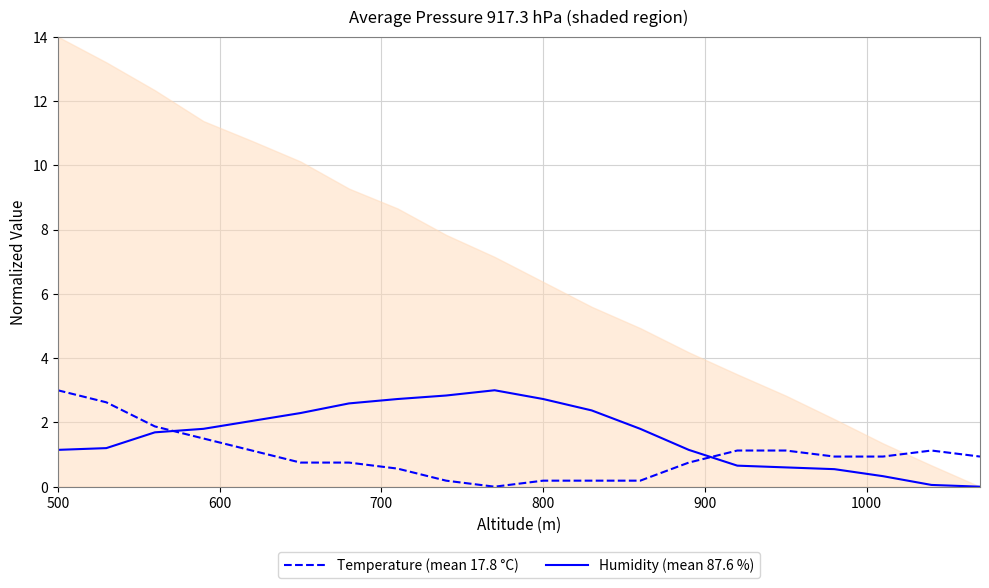

Rank the series by their average value, from lowest to highest.

Temperature (mean 17.8 °C), Humidity (mean 87.6 %)